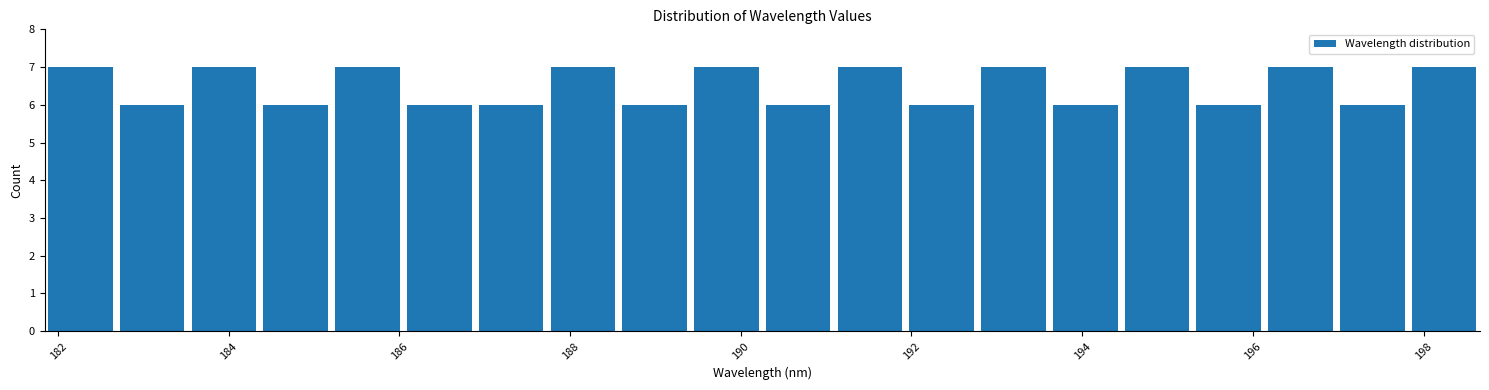

What is the height of the bar covering 195.2 to 196.2 on the x-axis? Neither the bar edges nor the heights are printed on the chart, so give them approximately, as read against the axes.

6